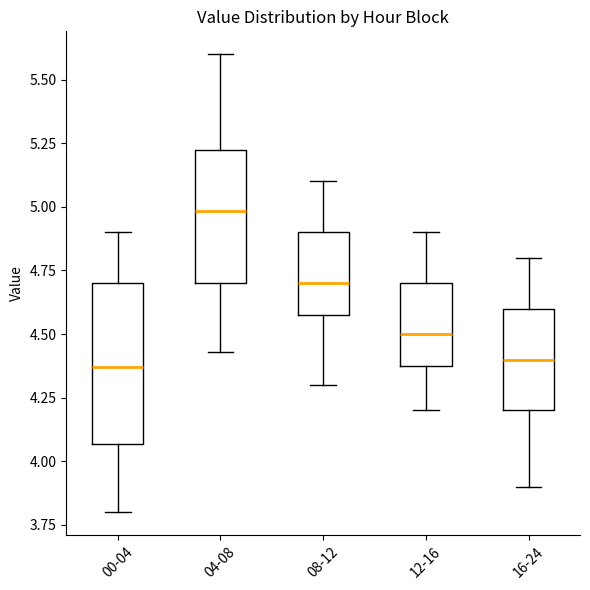

Comparing the boxes themselves (not the whiskers), which one is the tallest?

00-04